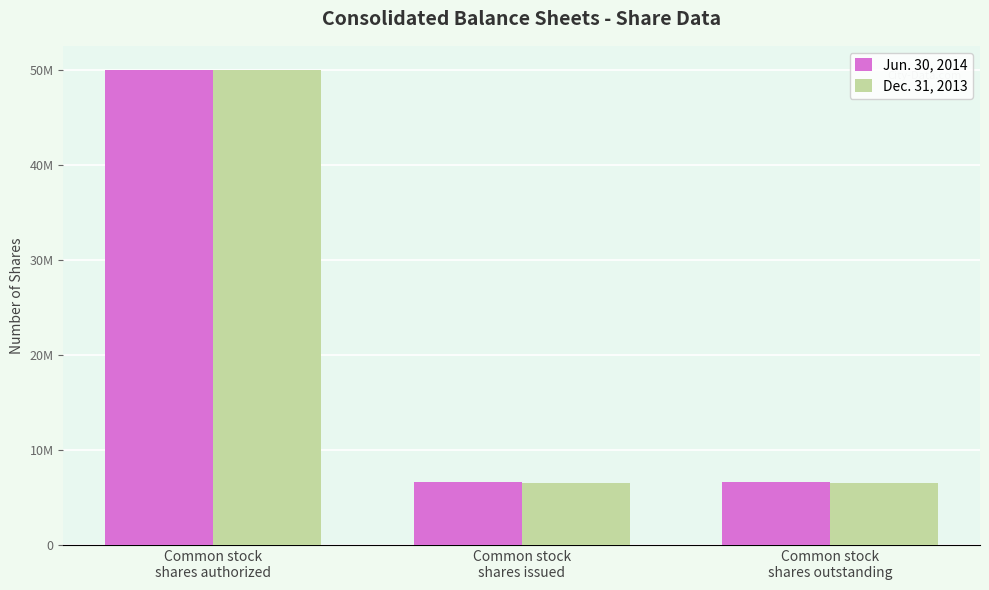

Are the bars horizontal?

No